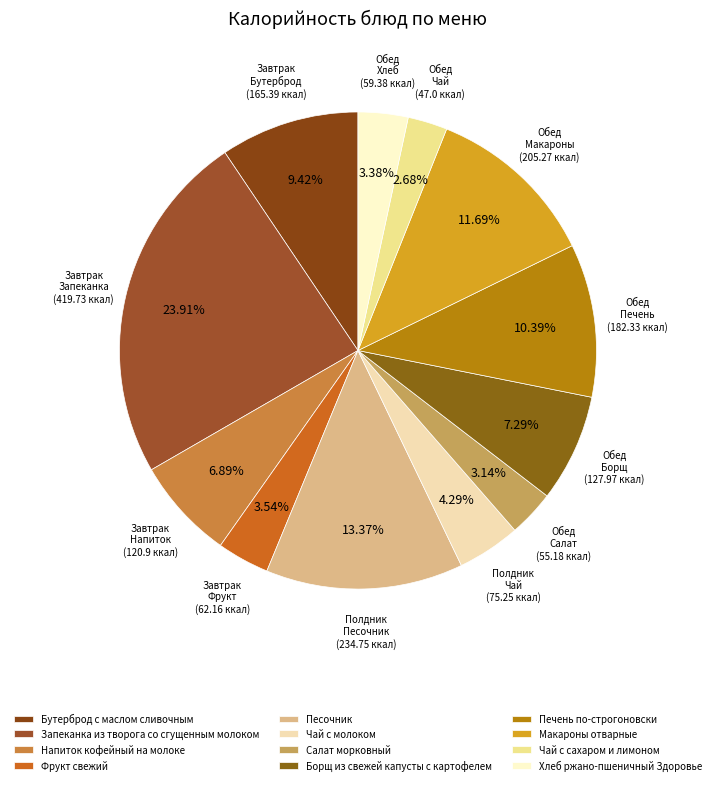

To the nearest percent, what portion does Чай с сахаром и лимоном represent?

3%